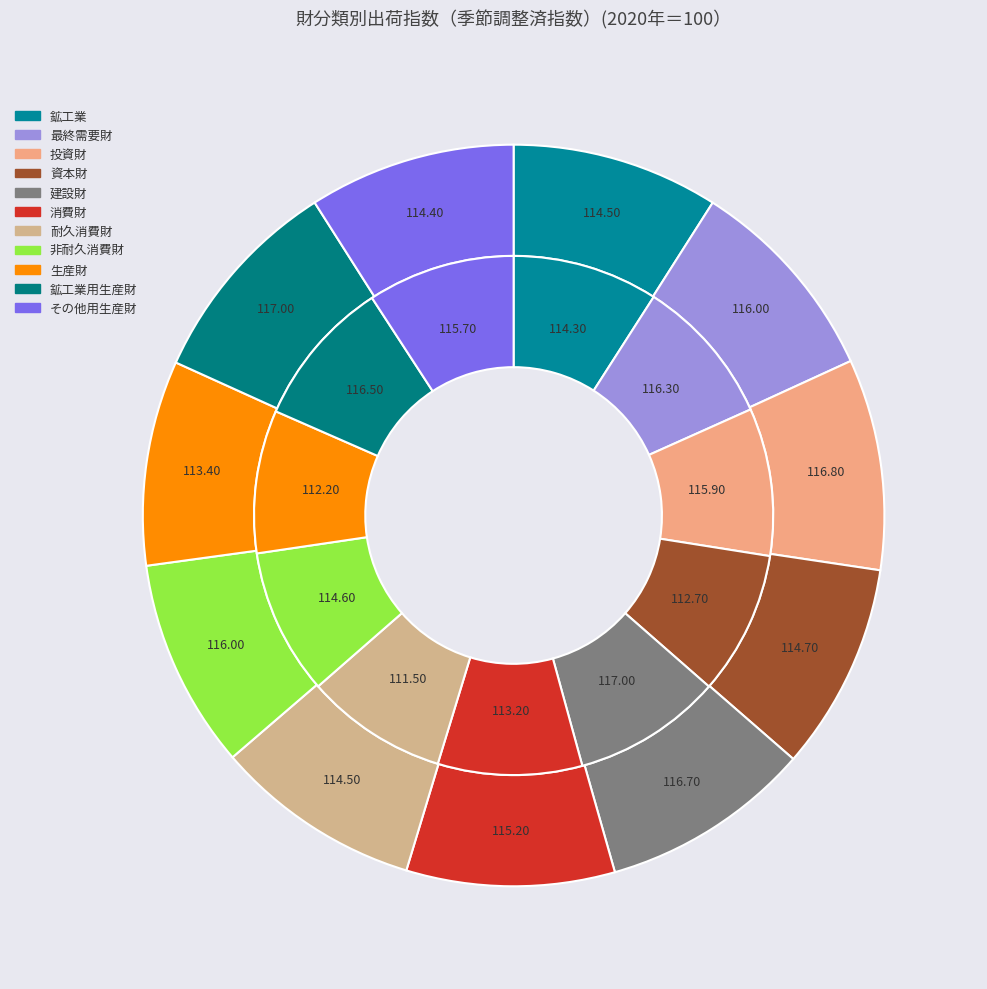

True or false: 投資財 accounts for 2% of the total.

False